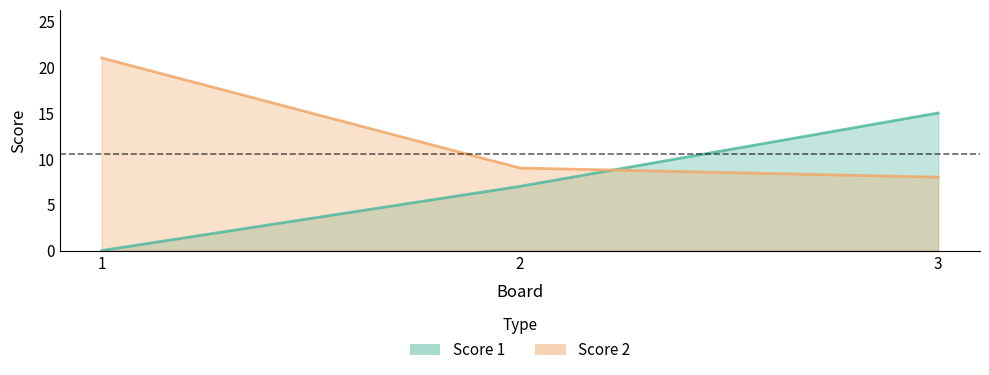

Is it true that Score 1 equals 11 at 2?

False